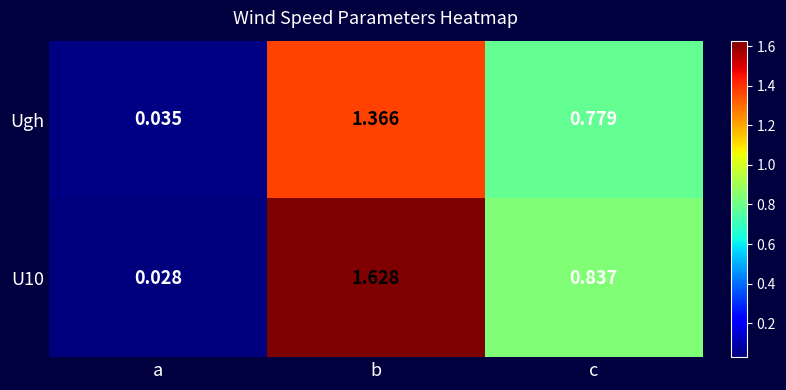

At which category is the sum across all series the highest?

b